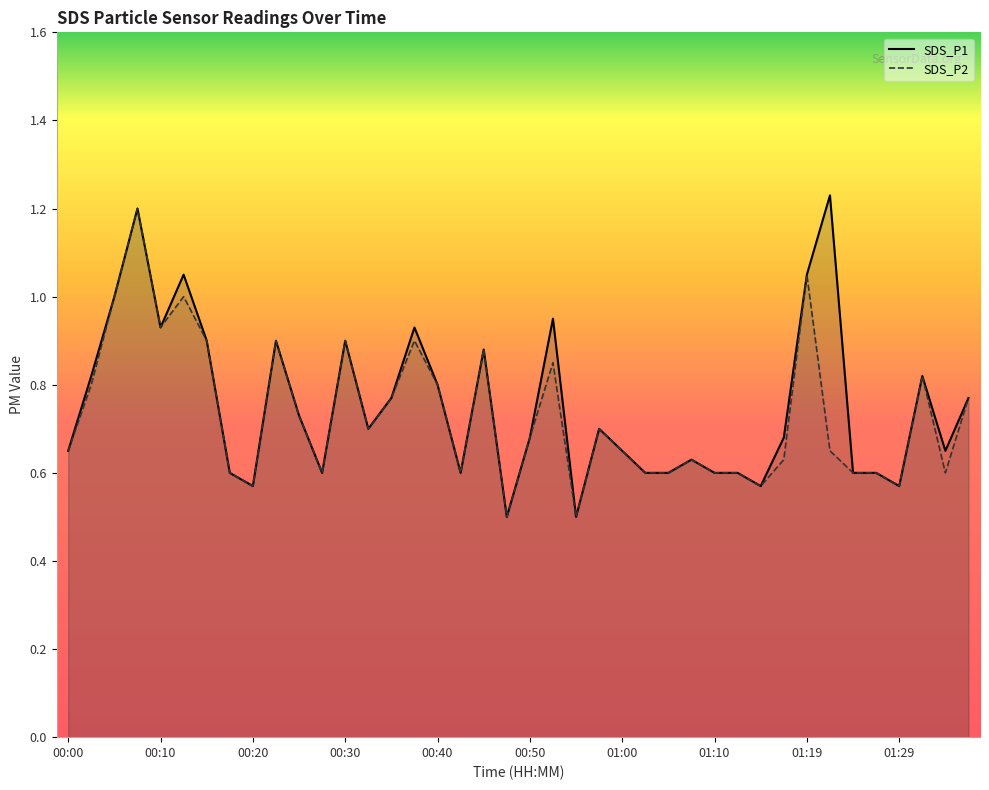

Reading left to right, transcribe all the data shown in this chart.

SDS_P1: 0.7	0.8	1.0	1.2	0.9	1.1	0.9	0.6	0.6	0.9	0.7	0.6	0.9	0.7	0.8	0.9	0.8	0.6	0.9	0.5	0.7	0.9	0.5	0.7	0.7	0.6	0.6	0.6	0.6	0.6	0.6	0.7	1.1	1.2	0.6	0.6	0.6	0.8	0.7	0.8
SDS_P2: 0.7	0.8	1.0	1.2	0.9	1.0	0.9	0.6	0.6	0.9	0.7	0.6	0.9	0.7	0.8	0.9	0.8	0.6	0.9	0.5	0.7	0.8	0.5	0.7	0.7	0.6	0.6	0.6	0.6	0.6	0.6	0.6	1.1	0.7	0.6	0.6	0.6	0.8	0.6	0.8